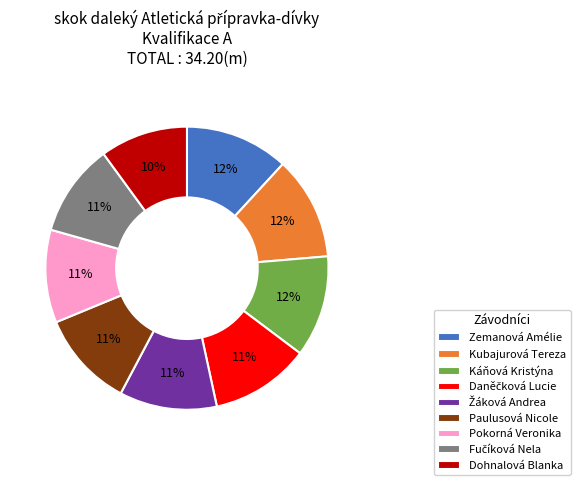

To the nearest percent, what is the average slice percentage?

11%